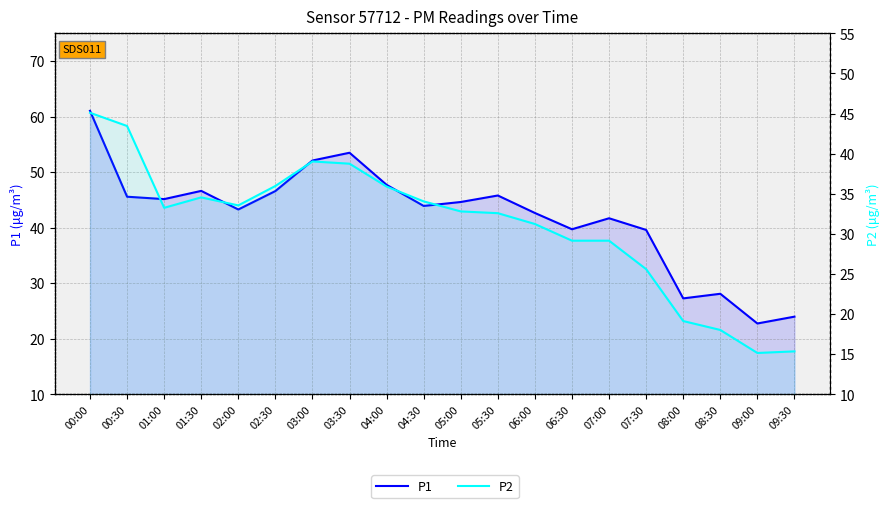

At which category does P1 reach its first local peak?

01:30